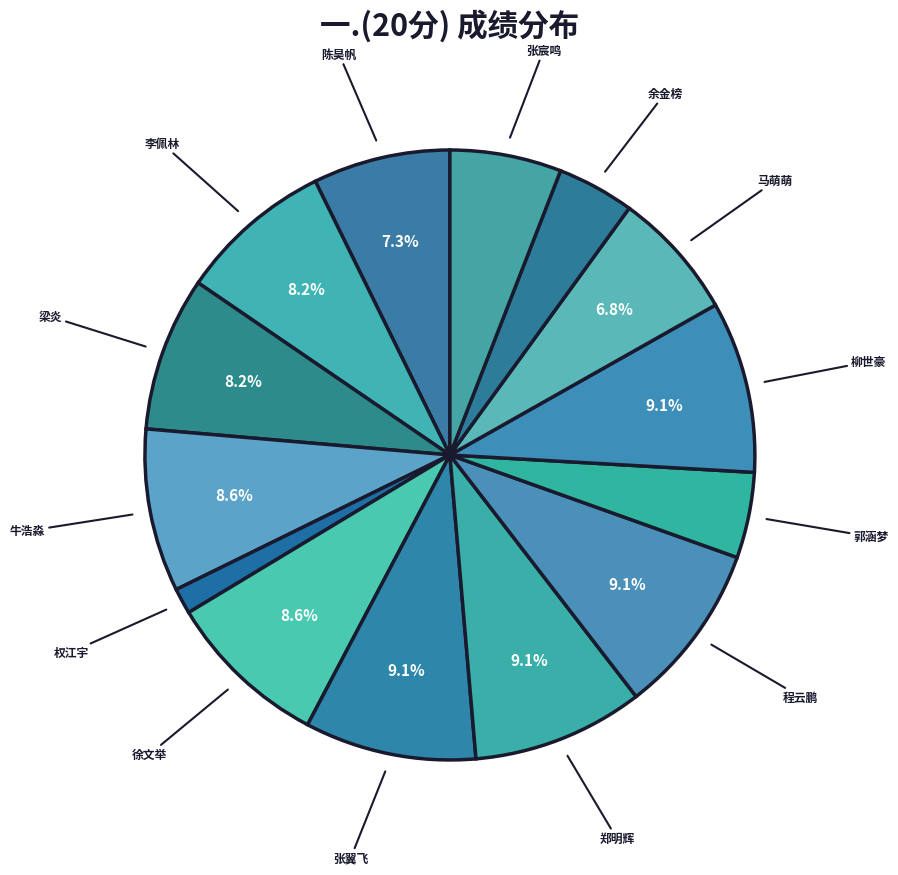

Between 张宸鸣 and 柳世豪, which is larger?

柳世豪